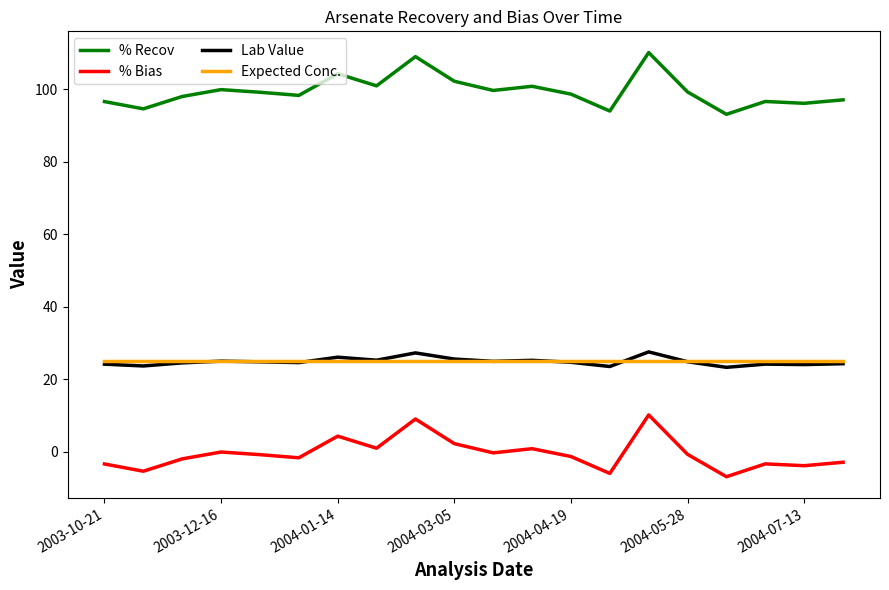

True or false: Expected Conc. and % Recov cross at least once.

False